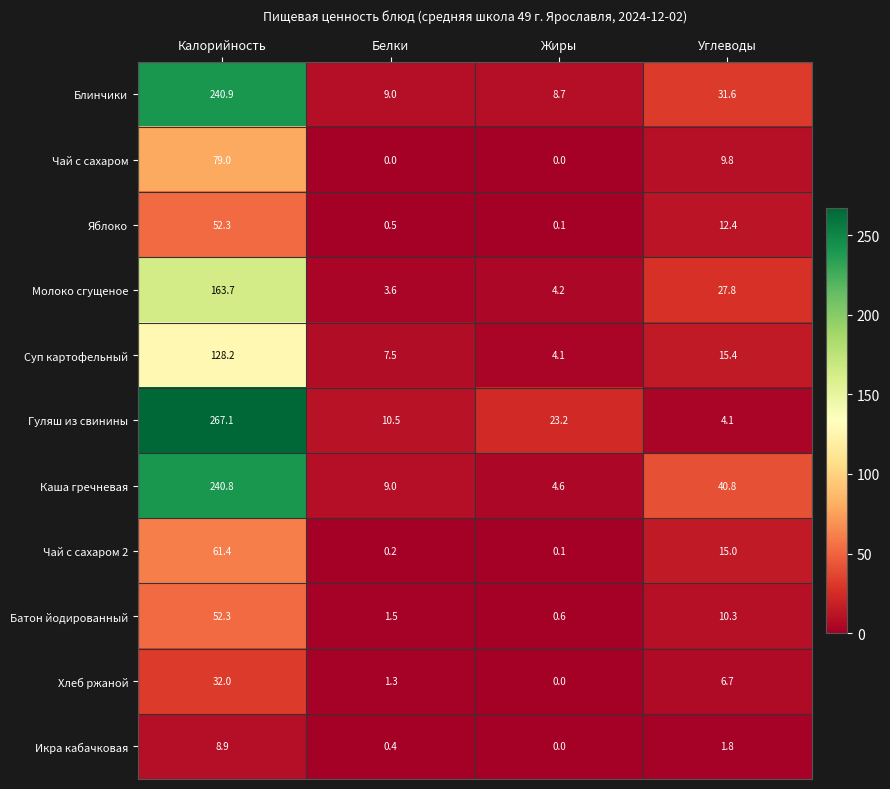

Count the number of data series in this chart.

11